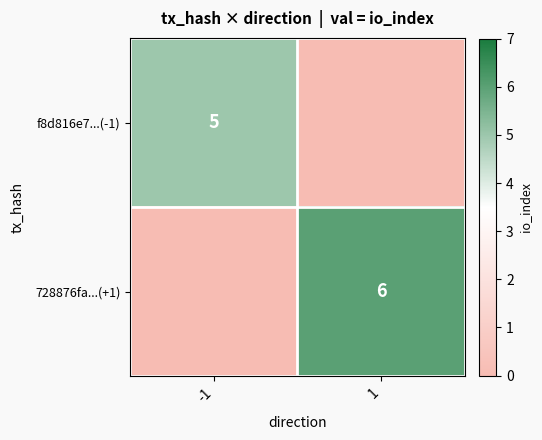

What is the total value across all series at 1?

6